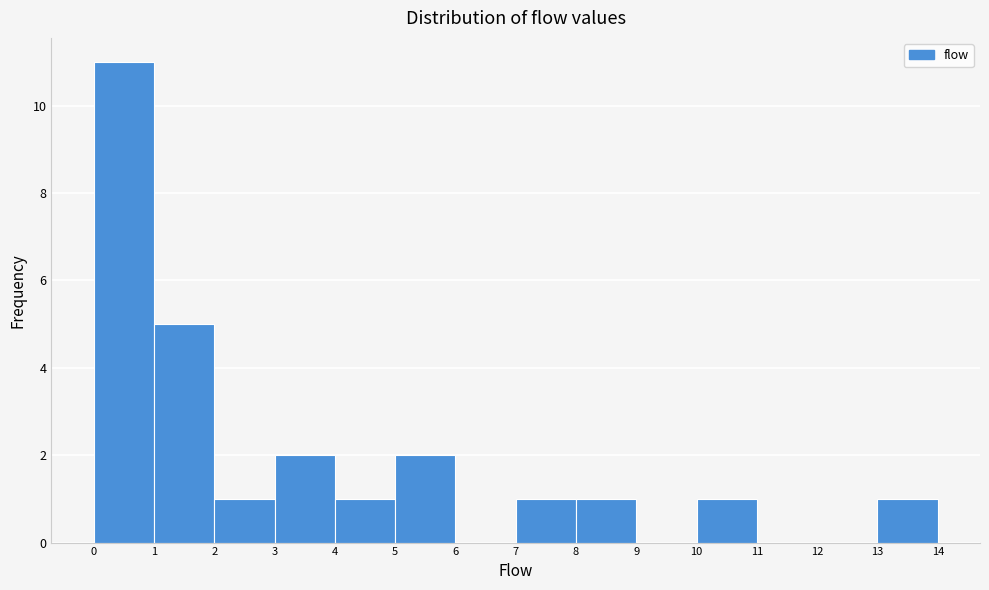

Reading left to right, list every bar in this chart as the range it spans on the x-axis followed by its height. The values are not printed on the chart, so give them approximately, as read against the axis.

0 to 1: 11
1 to 2: 5
2 to 3: 1
3 to 4: 2
4 to 5: 1
5 to 6: 2
6 to 7: 0
7 to 8: 1
8 to 9: 1
9 to 10: 0
10 to 11: 1
11 to 12: 0
12 to 13: 0
13 to 14: 1